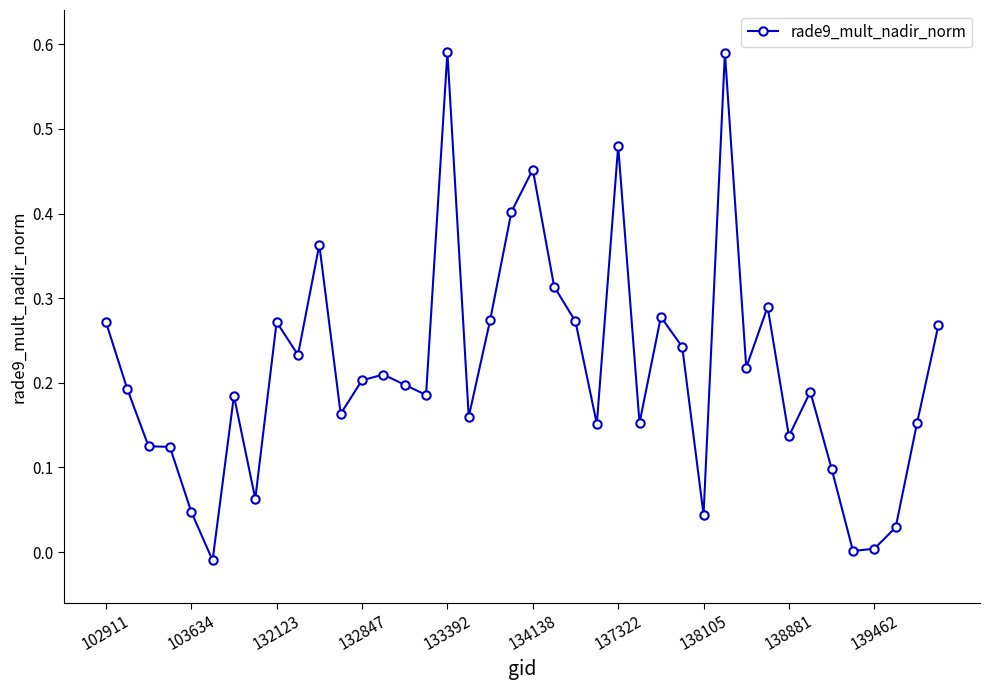

True or false: there are more than 1 points higher than both neighbors.

True